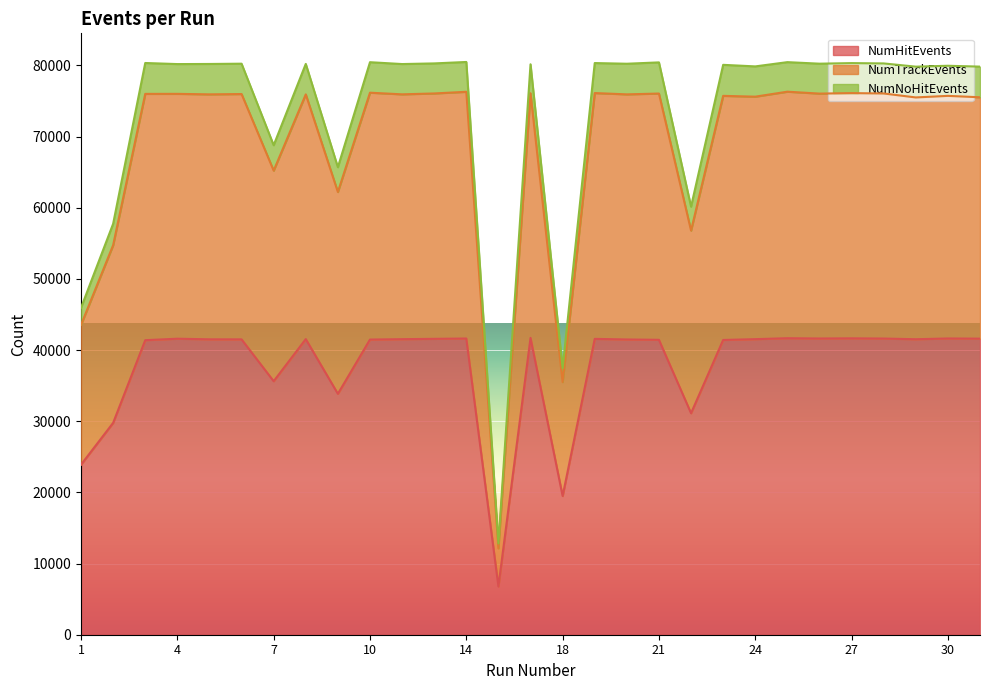

At which category is the sum across all series the highest?

25